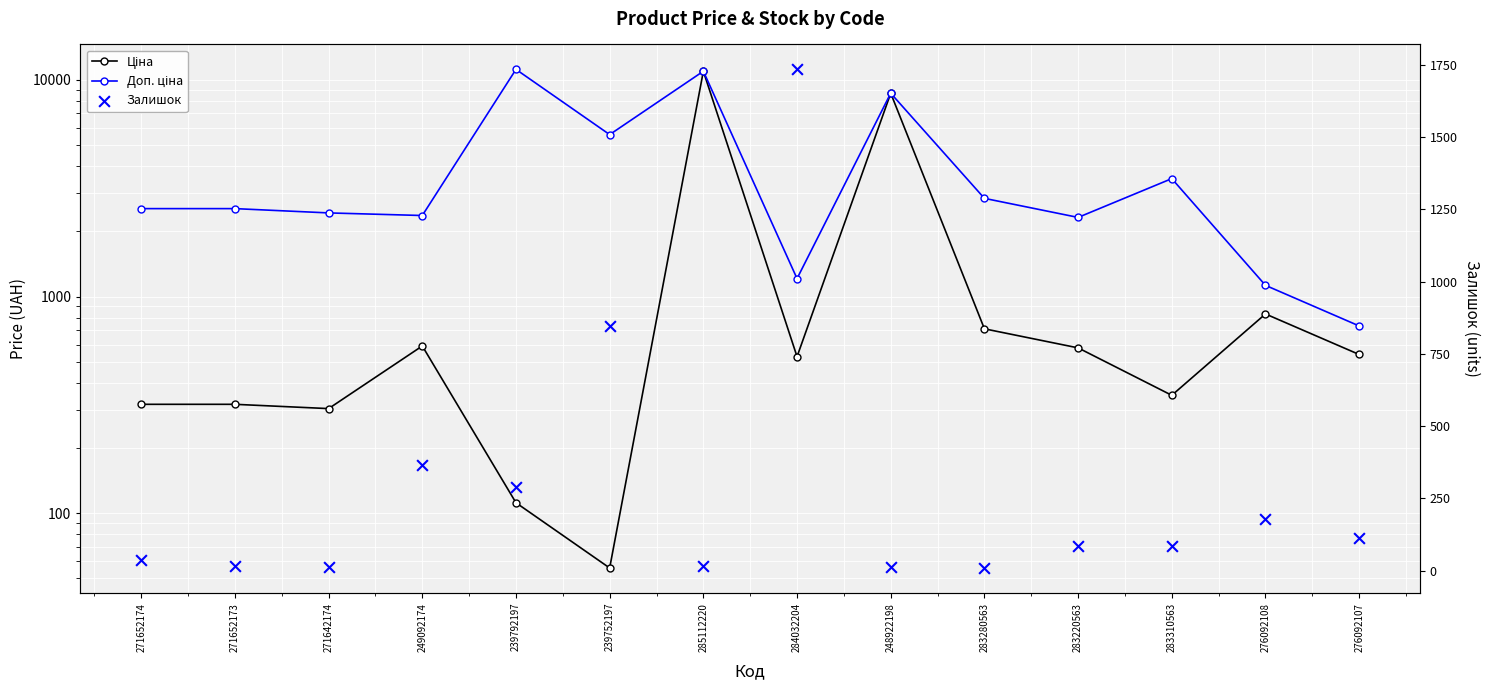

Is the value of Залишок at 239752197 greater than the value of Ціна at 248922198?

No